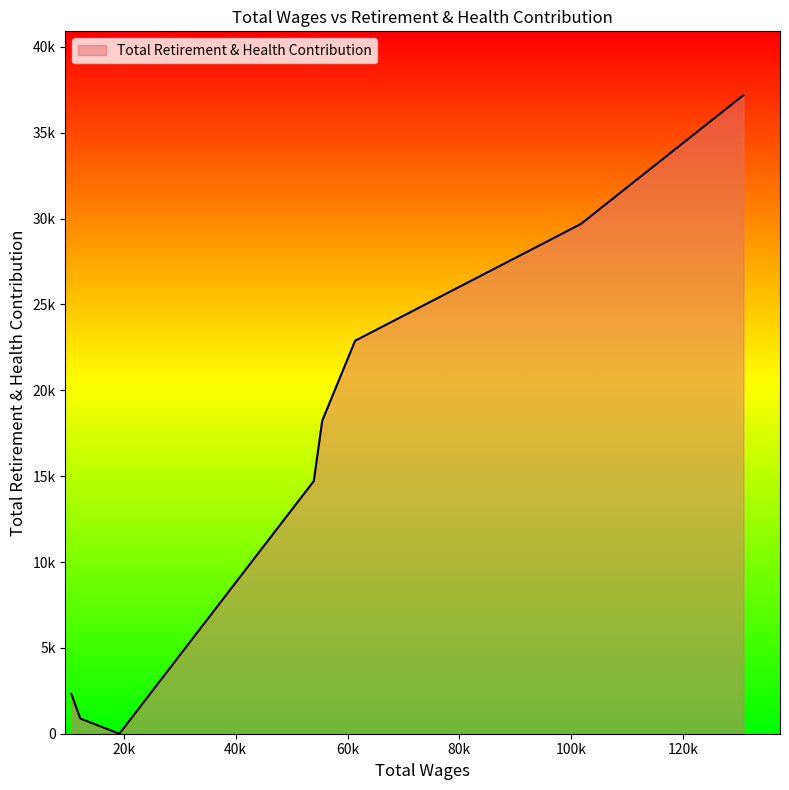

True or false: there are more than 2 points higher than both neighbors.

False